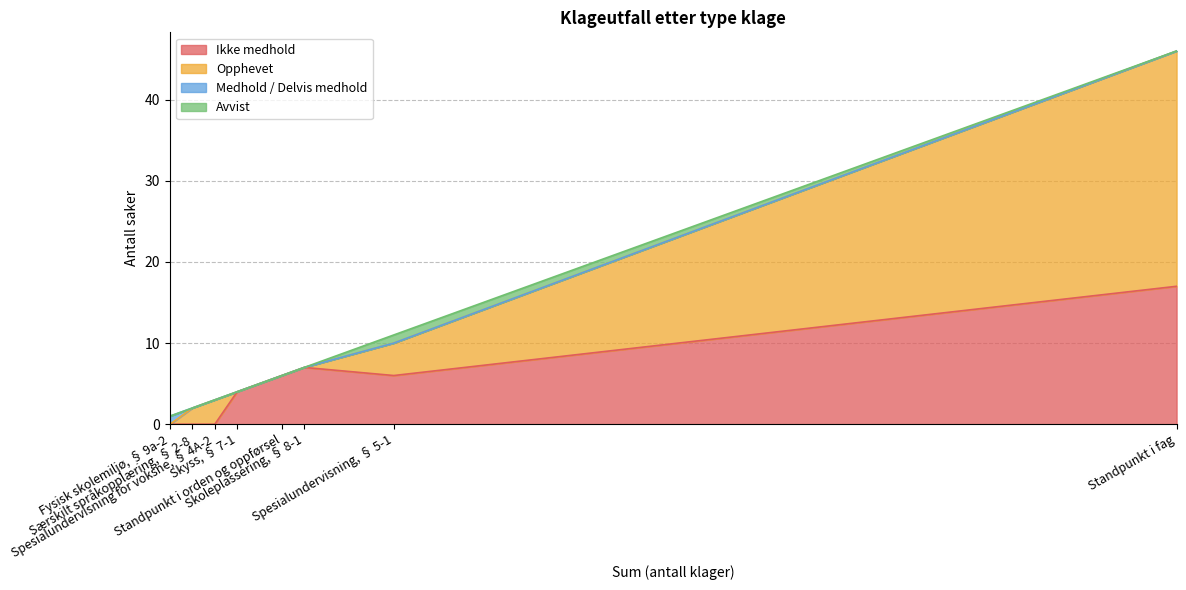

True or false: Ikke medhold and Avvist intersect in this chart.

False